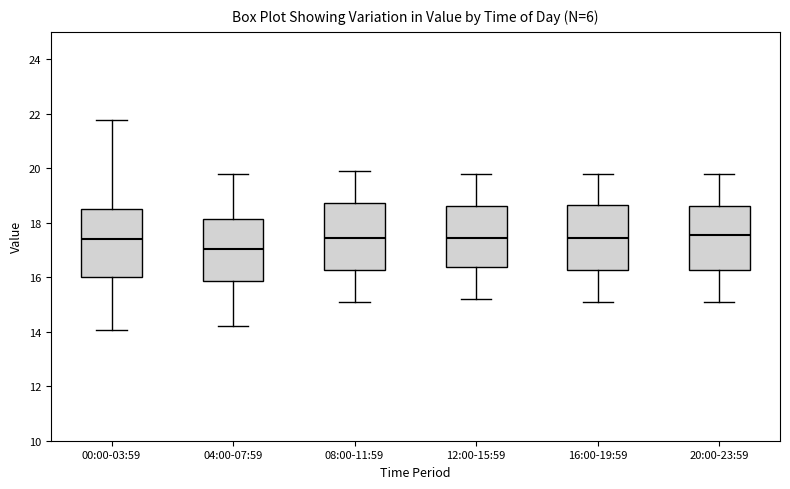

Reading left to right, read every box against the y-axis: the position of its median line, the range the box covers, and the ends of its whiskers. The values are not printed on the chart, so give them approximately, as read against the axis.

00:00-03:59: median 17.4, box 16.0 to 18.6, whiskers 14.0 to 21.8
04:00-07:59: median 17.0, box 15.8 to 18.2, whiskers 14.2 to 19.8
08:00-11:59: median 17.4, box 16.2 to 18.8, whiskers 15.2 to 20.0
12:00-15:59: median 17.4, box 16.4 to 18.6, whiskers 15.2 to 19.8
16:00-19:59: median 17.4, box 16.2 to 18.6, whiskers 15.2 to 19.8
20:00-23:59: median 17.6, box 16.2 to 18.6, whiskers 15.2 to 19.8